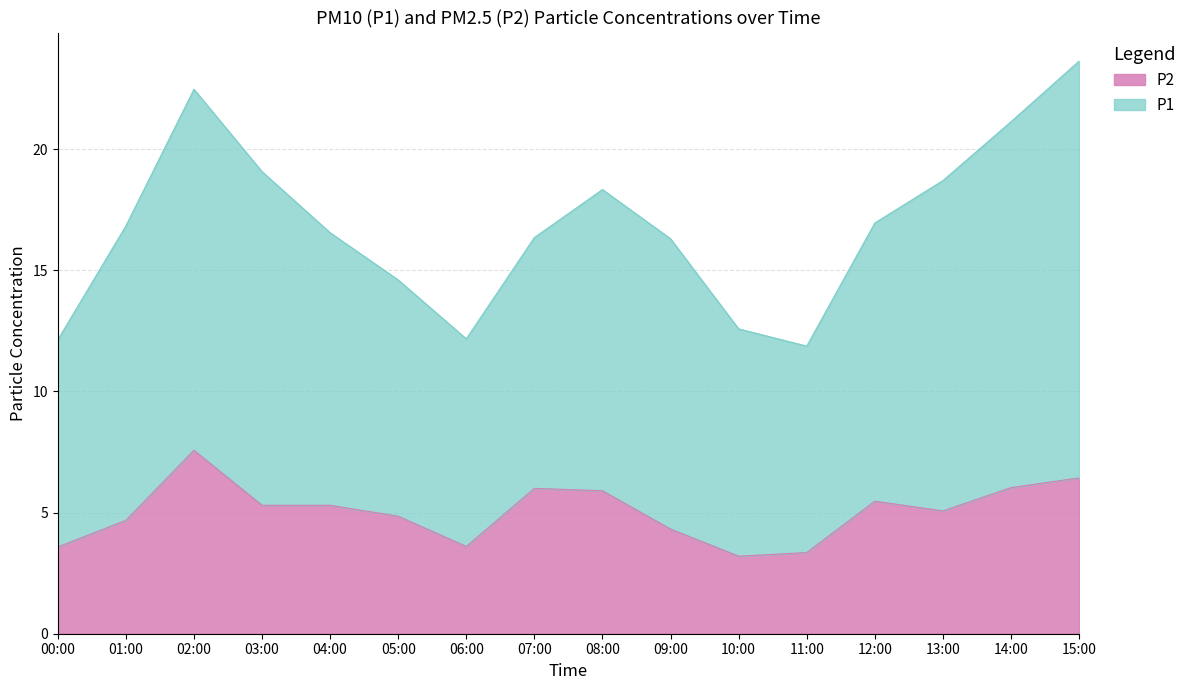

How many data points are above 5?

9